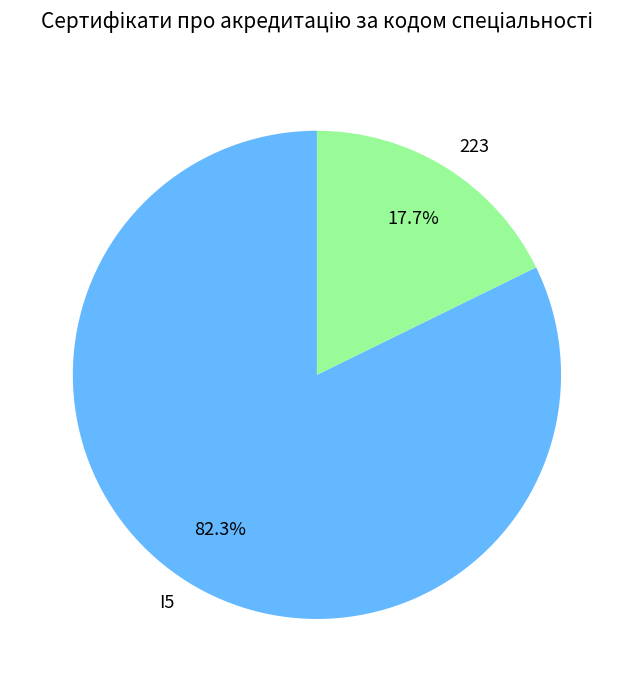

Which slice is the smallest?

223